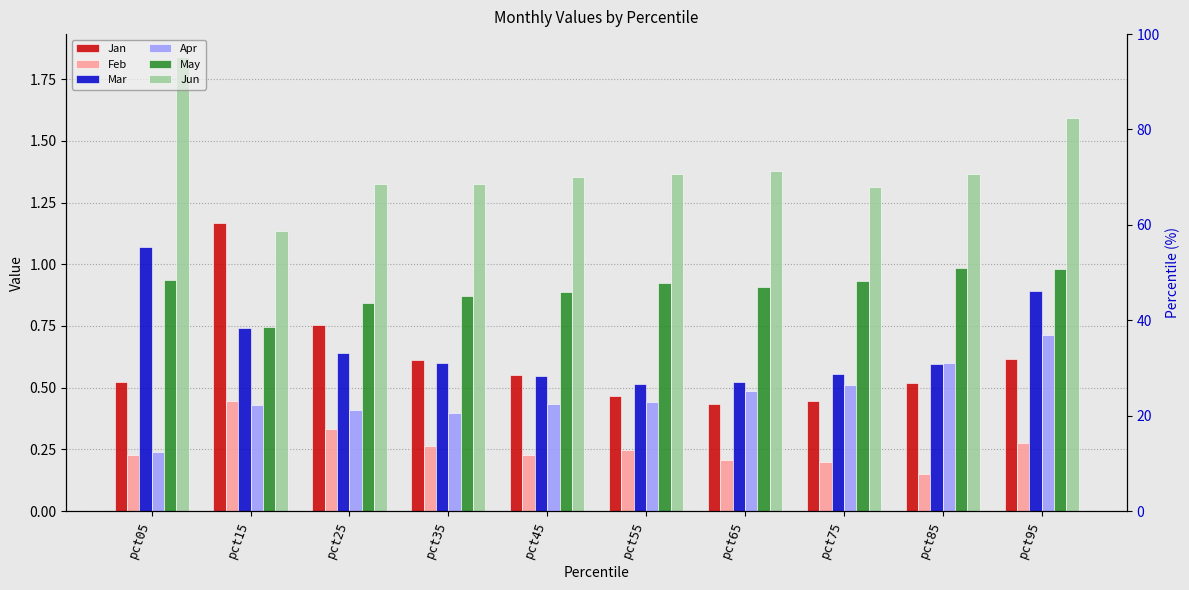

How many bars are there in each group?

6